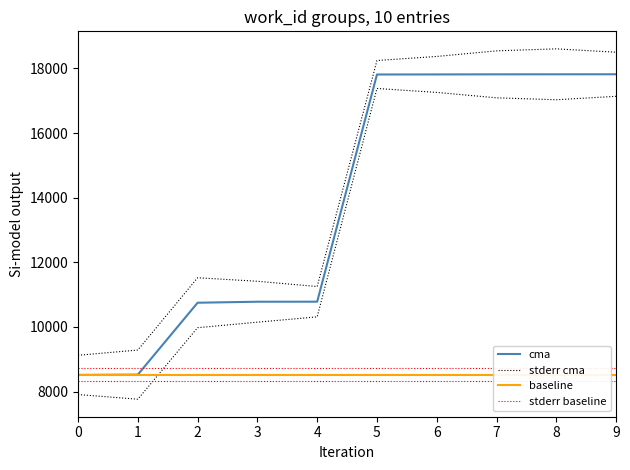

True or false: baseline has a value of 4838.0 at 6.

False